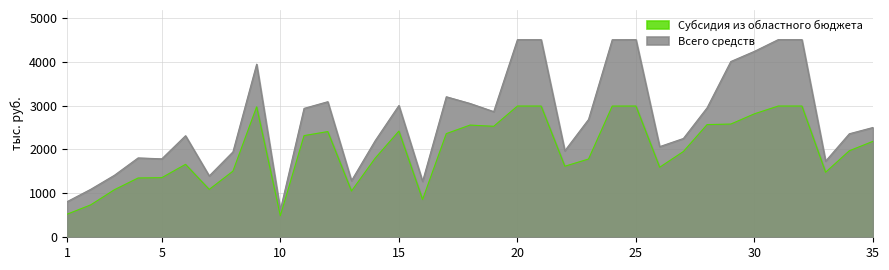

List the series in order of their peak value, highest first.

Всего средств, Субсидия из областного бюджета